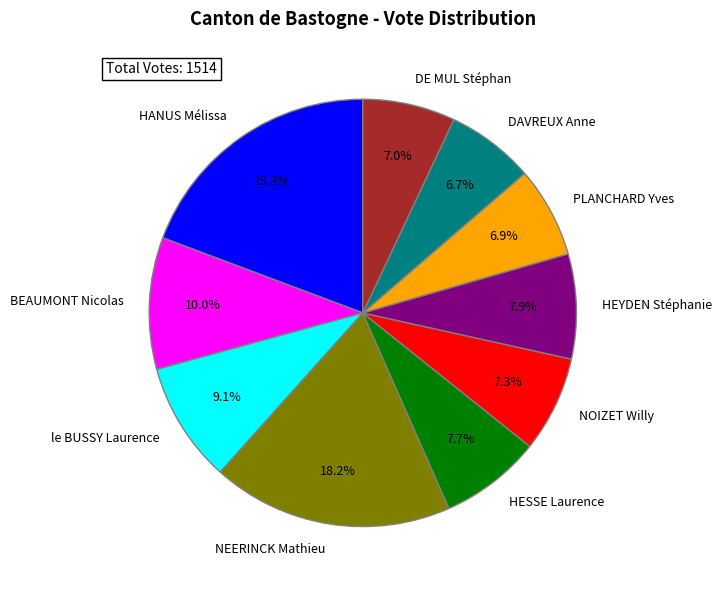

The DE MUL Stéphan slice represents 17% of the pie. True or false?

False